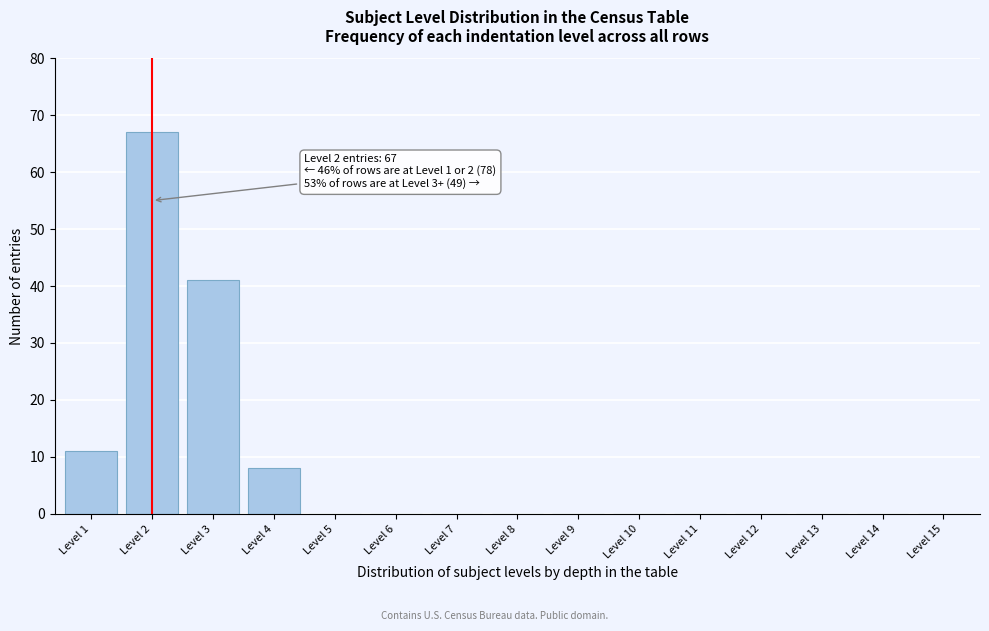

Reading left to right, what are all the values shown in this chart?

Level 1=11	Level 2=67	Level 3=41	Level 4=8	Level 5=0	Level 6=0	Level 7=0	Level 8=0	Level 9=0	Level 10=0	Level 11=0	Level 12=0	Level 13=0	Level 14=0	Level 15=0